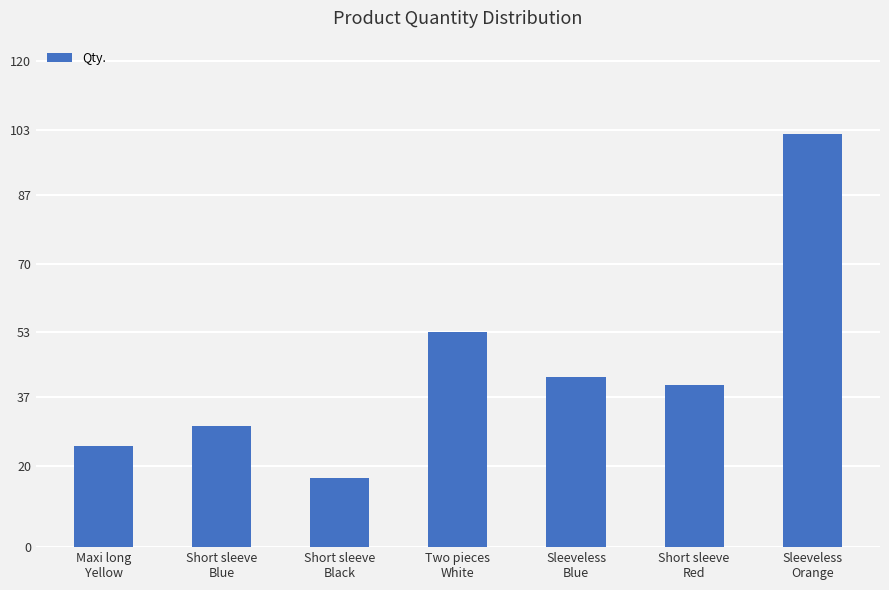

What is the change in value from Short sleeve
Blue to Sleeveless
Blue?

+12